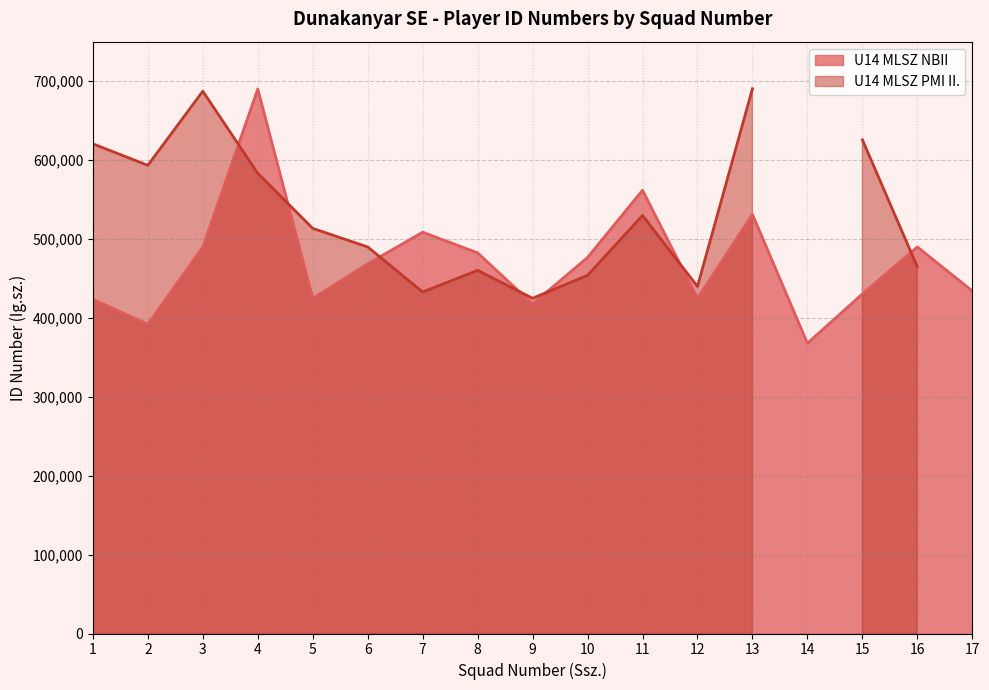

True or false: the data shows 240627 at 6.

False